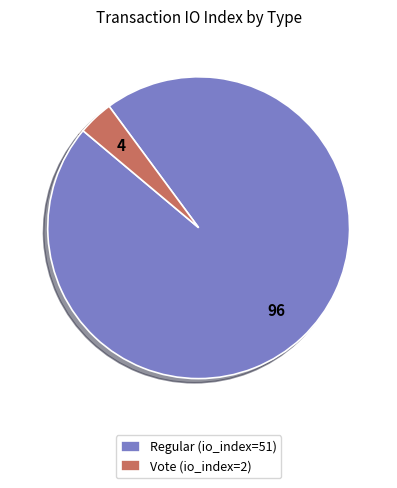

Between Vote (io_index=2) and Regular (io_index=51), which is larger?

Regular (io_index=51)